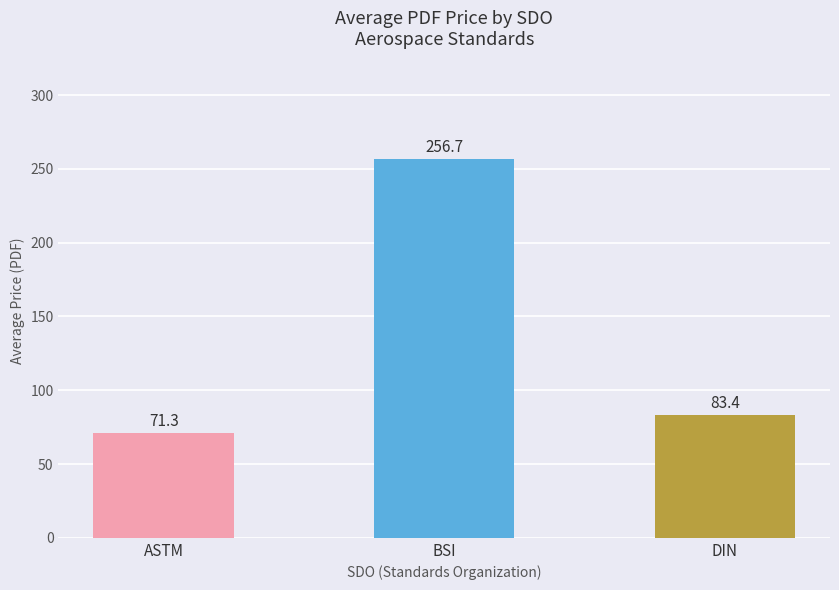

Is it true that the value at DIN is 42.4?

False